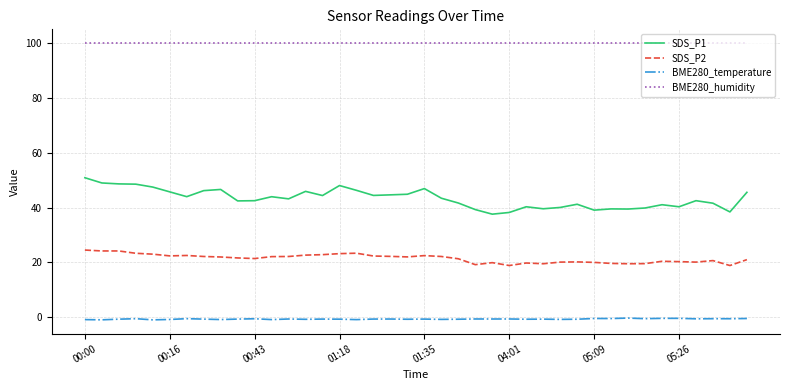

What is the difference between the maximum and minimum values in the SDS_P1 series?

13.3